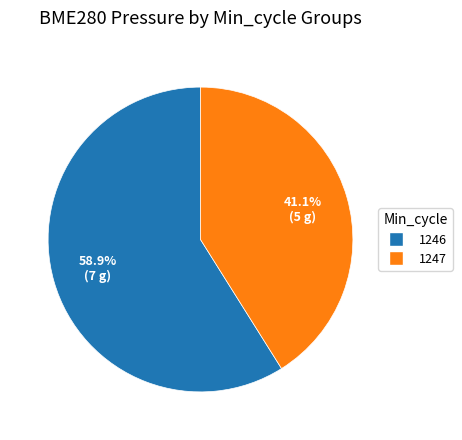

Does any single category account for the majority?

Yes